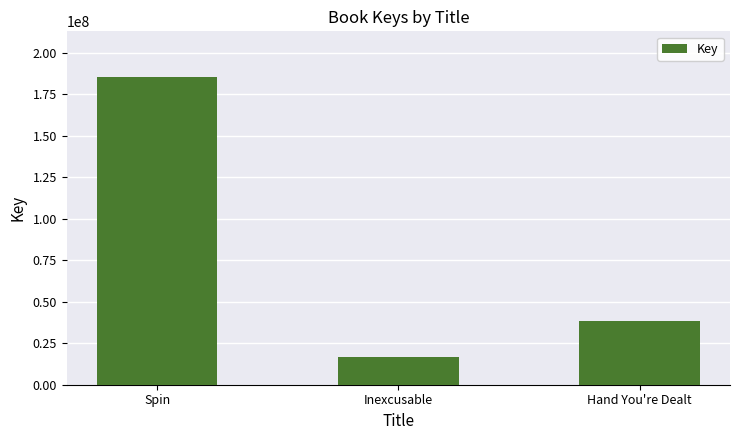

Reading left to right, what are all the values shown in this chart?

Spin=185145863	Inexcusable=16756568	Hand You're Dealt=38553405